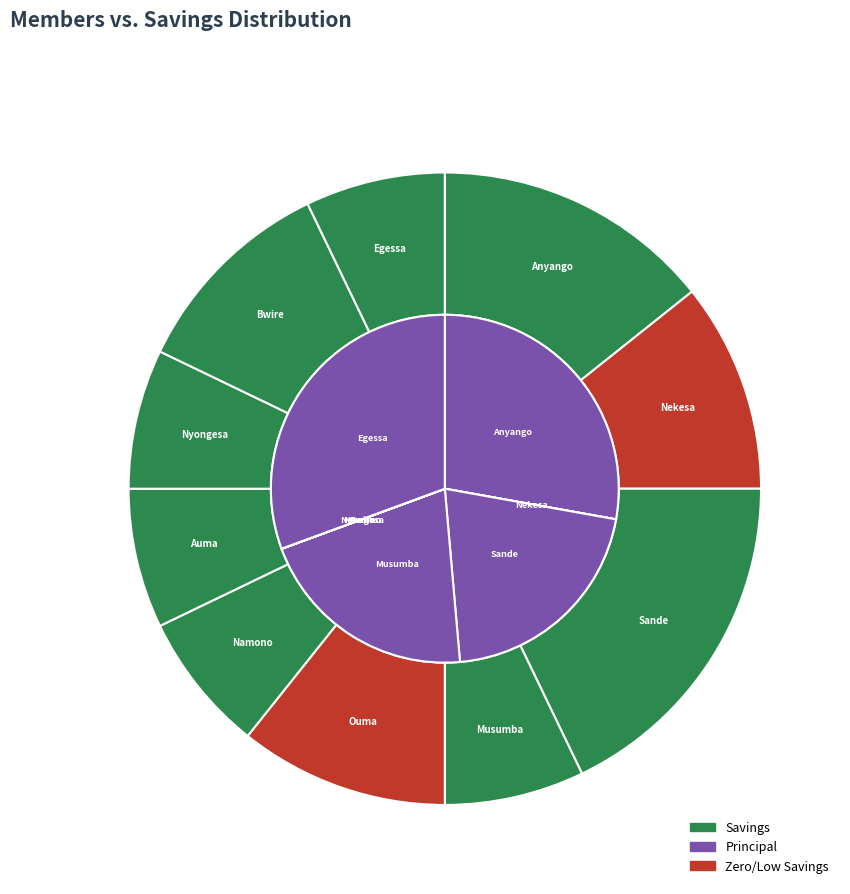

To the nearest percent, what is the average slice percentage?

10%